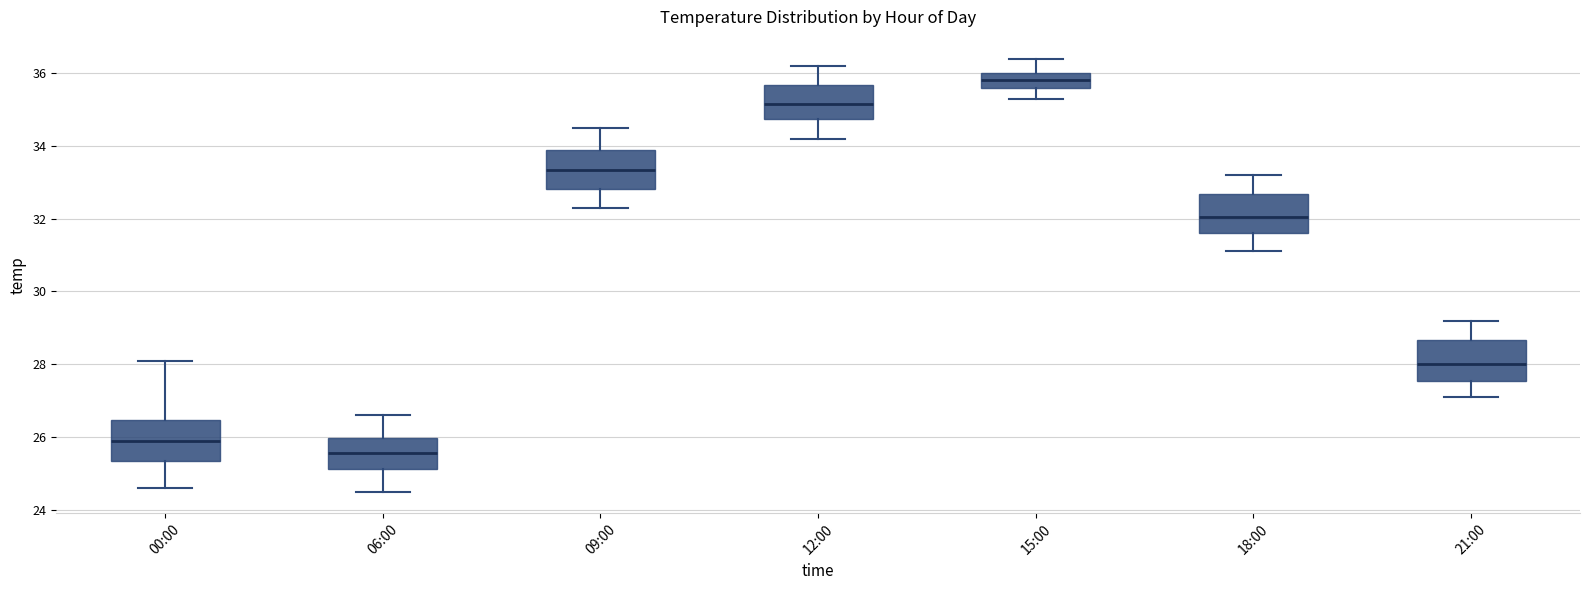

Reading left to right, read every box against the y-axis: the position of its median line, the range the box covers, and the ends of its whiskers. The values are not printed on the chart, so give them approximately, as read against the axis.

00:00: median 26.0, box 25.4 to 26.4, whiskers 24.6 to 28.2
06:00: median 25.6, box 25.2 to 26.0, whiskers 24.6 to 26.6
09:00: median 33.4, box 32.8 to 33.8, whiskers 32.4 to 34.6
12:00: median 35.2, box 34.8 to 35.6, whiskers 34.2 to 36.2
15:00: median 35.8, box 35.6 to 36.0, whiskers 35.4 to 36.4
18:00: median 32.0, box 31.6 to 32.6, whiskers 31.2 to 33.2
21:00: median 28.0, box 27.6 to 28.6, whiskers 27.2 to 29.2